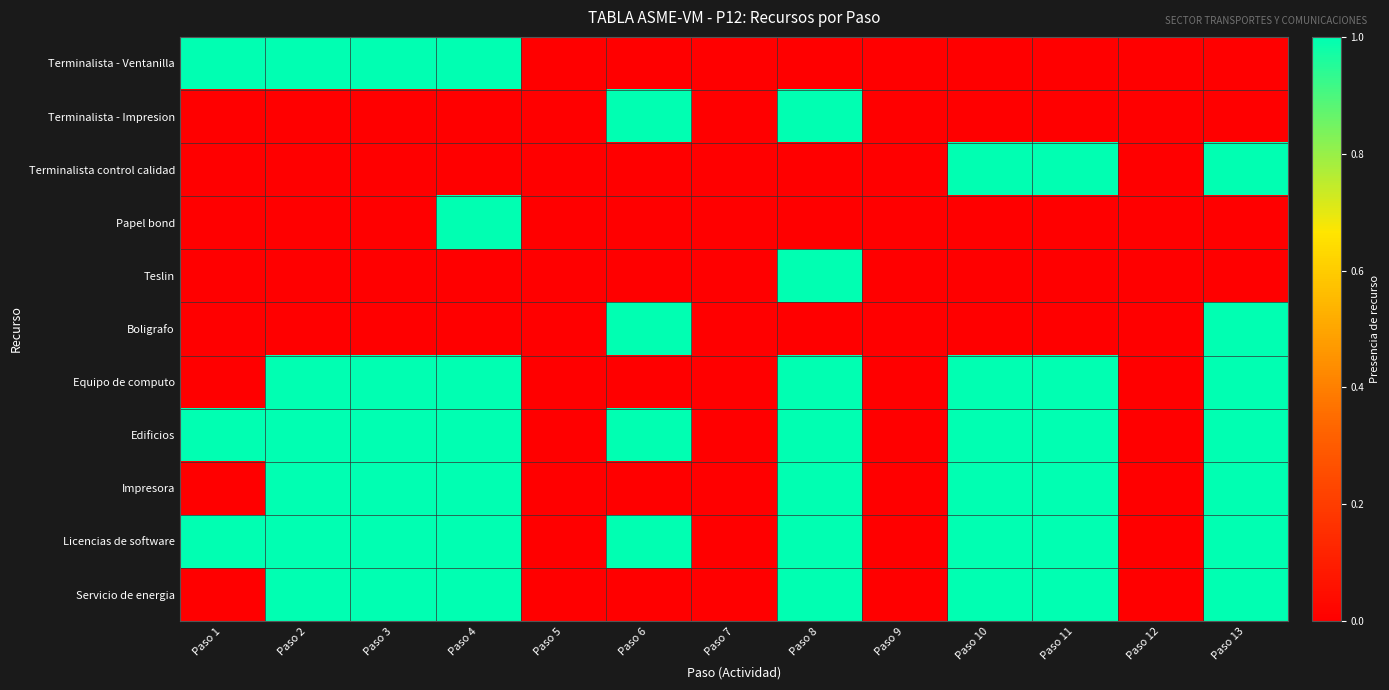

What is the total value across all series at Paso 1?

3